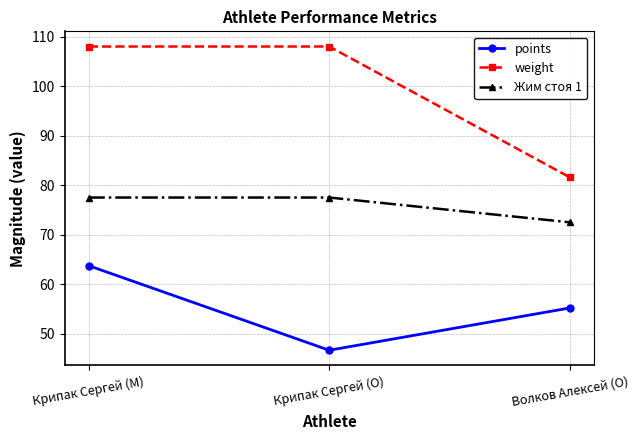

Where is weight nearest to the value 94?

Волков Алексей (O)